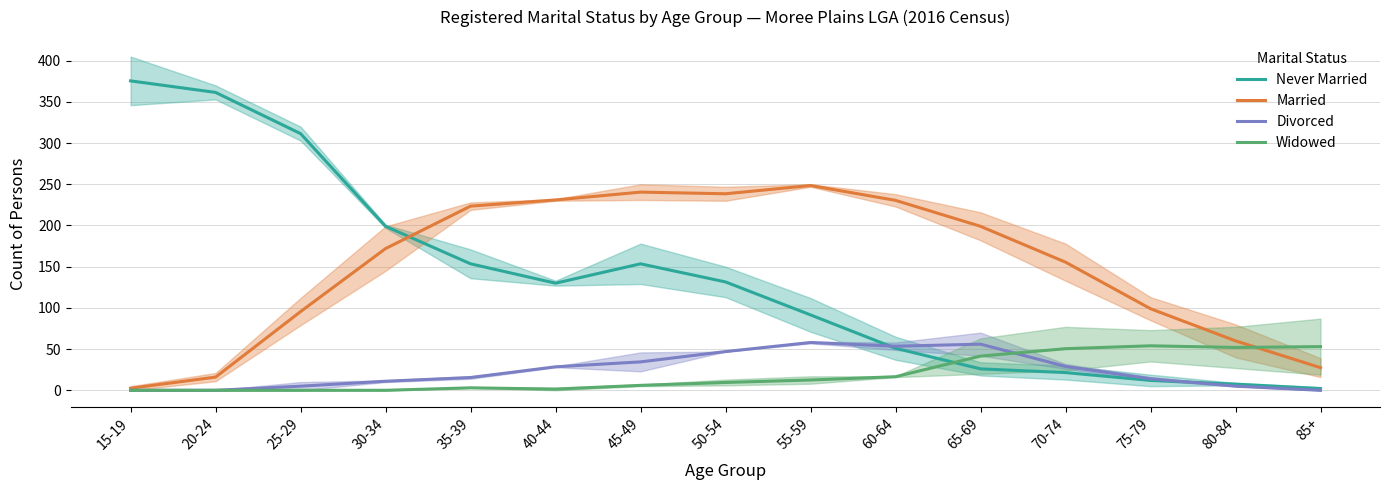

The value of Married at 35-39 is 223.5. True or false?

True